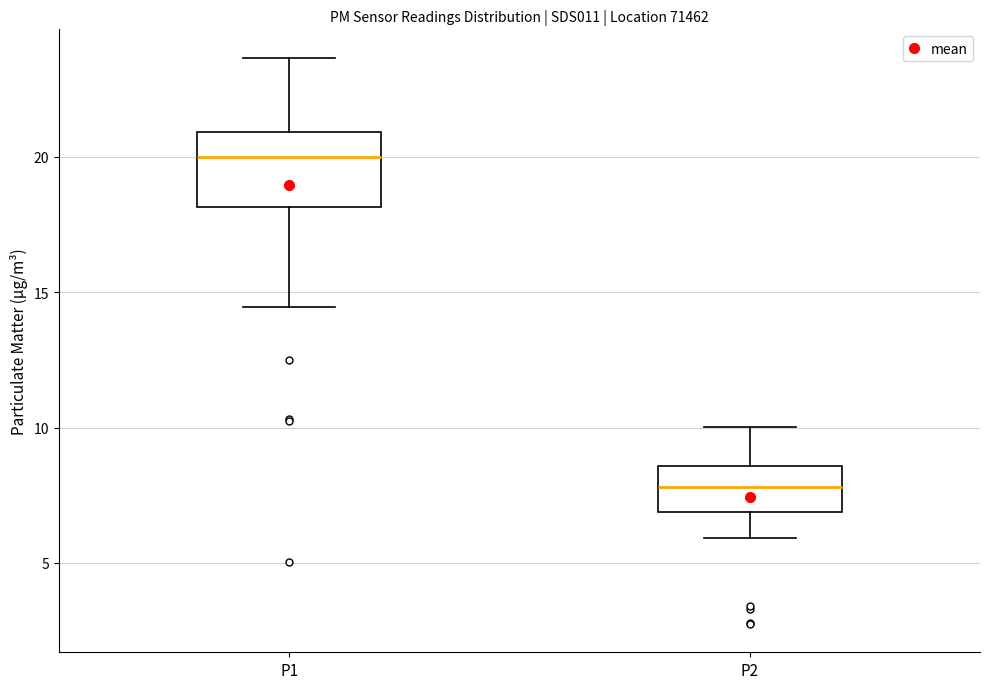

Reading left to right, read every box against the y-axis: the position of its median line, the range the box covers, and the ends of its whiskers. The values are not printed on the chart, so give them approximately, as read against the axis.

P1: median 20.0, box 18.0 to 21.0, whiskers 14.5 to 23.5
P2: median 8.0, box 7.0 to 8.5, whiskers 6.0 to 10.0